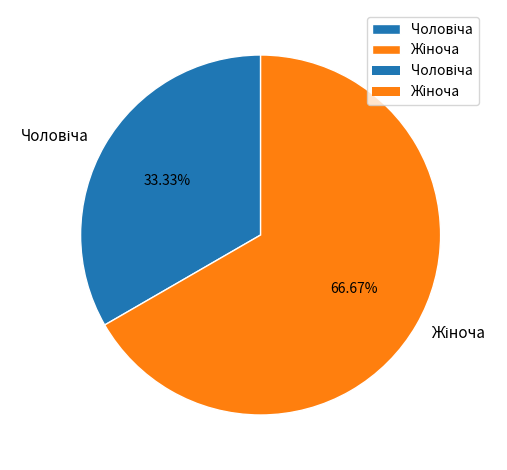

Is there any slice that represents more than half of the pie?

Yes